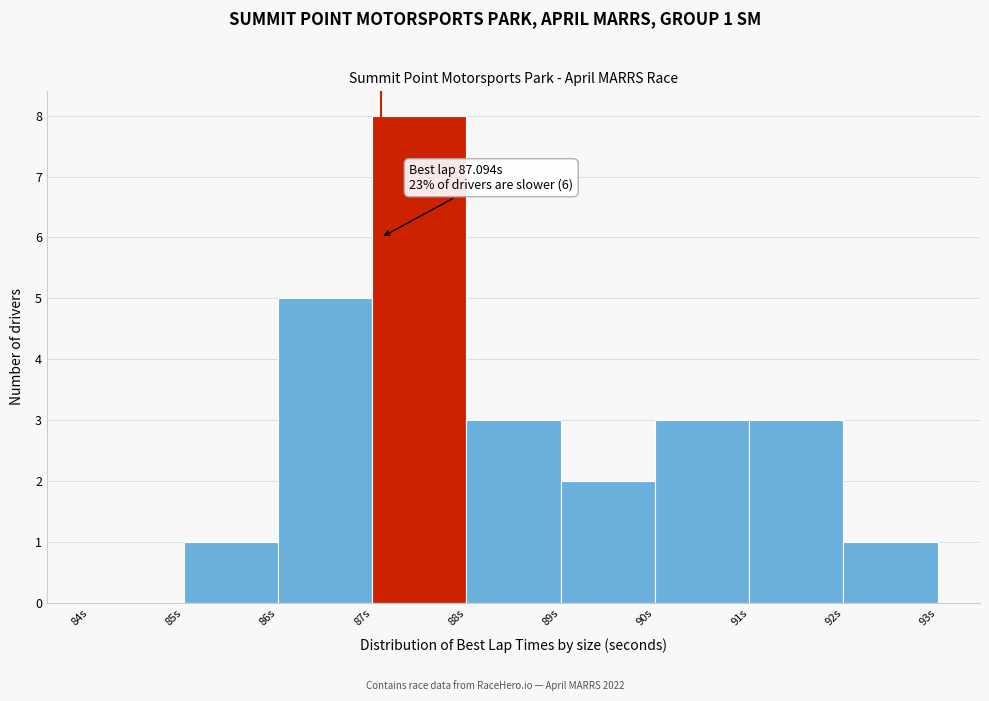

Over which range of the x-axis is the bar tallest?

87 to 88